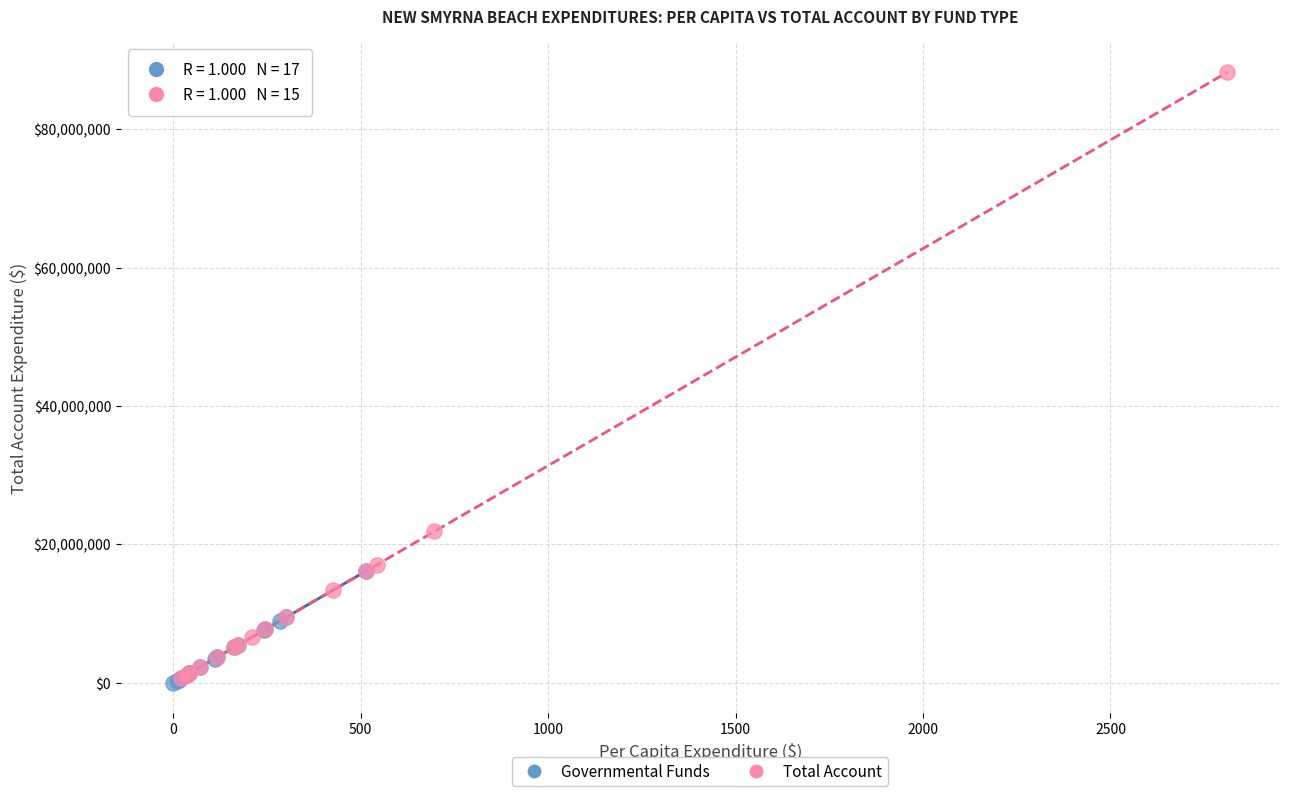

Which series has the widest spread of Y values?

Total Account